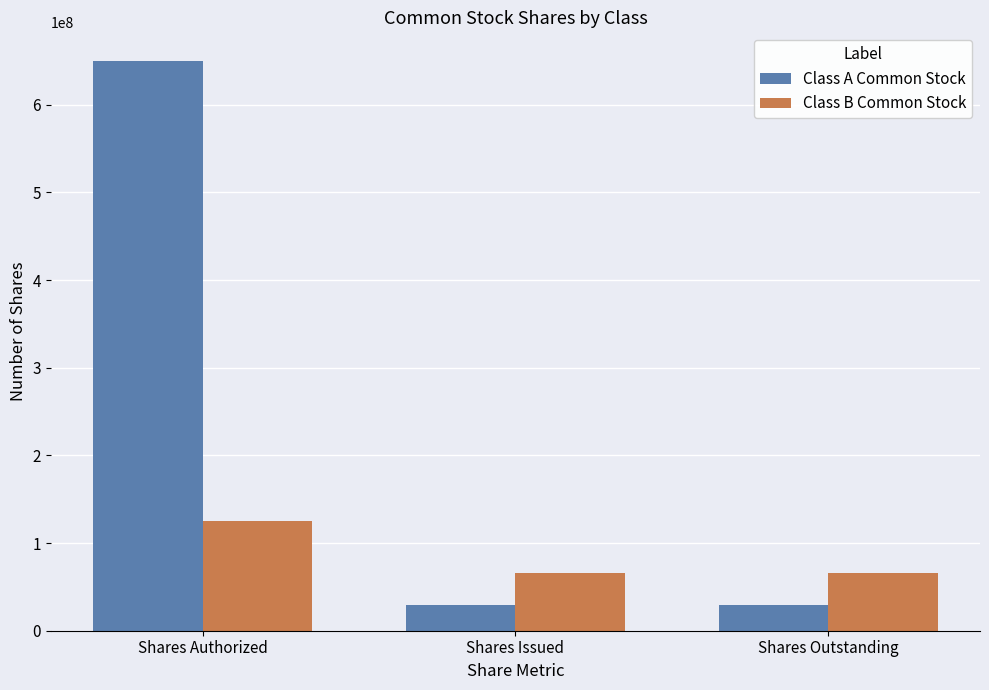

How many data points does each series have?

3